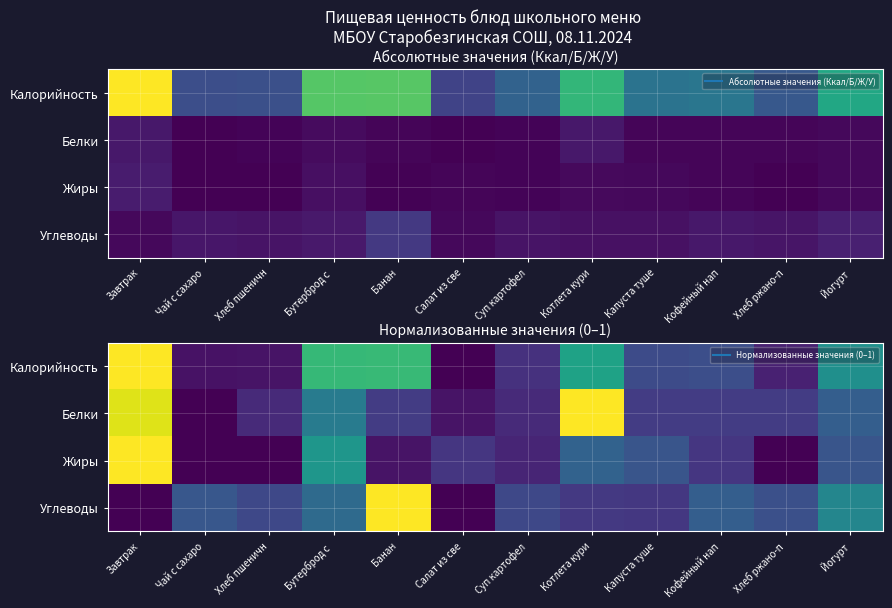

What is the greatest value displayed?

1.0